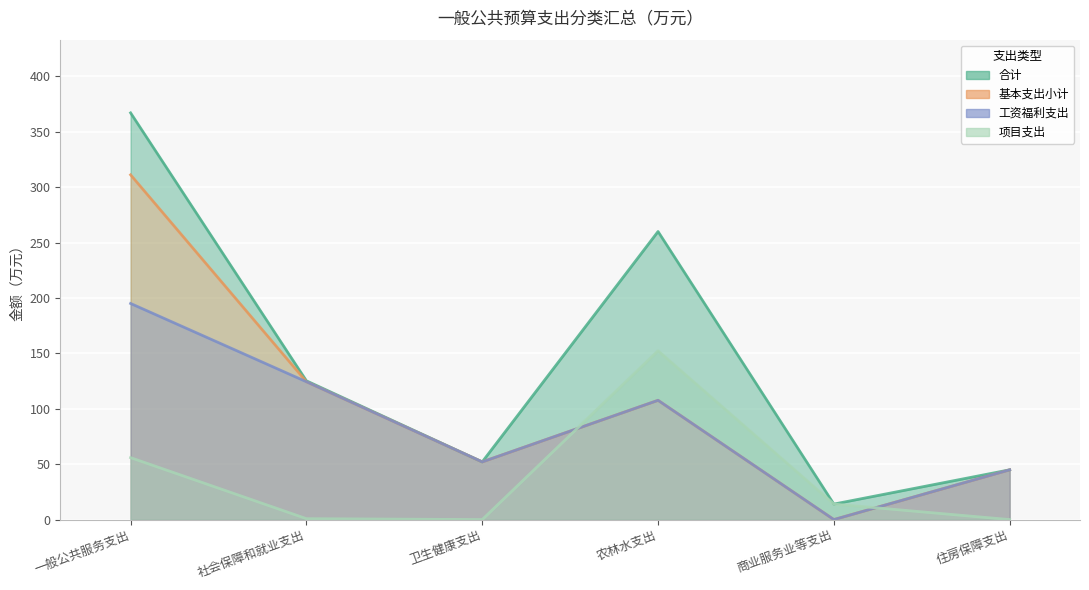

Rank the categories by 合计 value from highest to lowest.

一般公共服务支出, 农林水支出, 社会保障和就业支出, 卫生健康支出, 住房保障支出, 商业服务业等支出